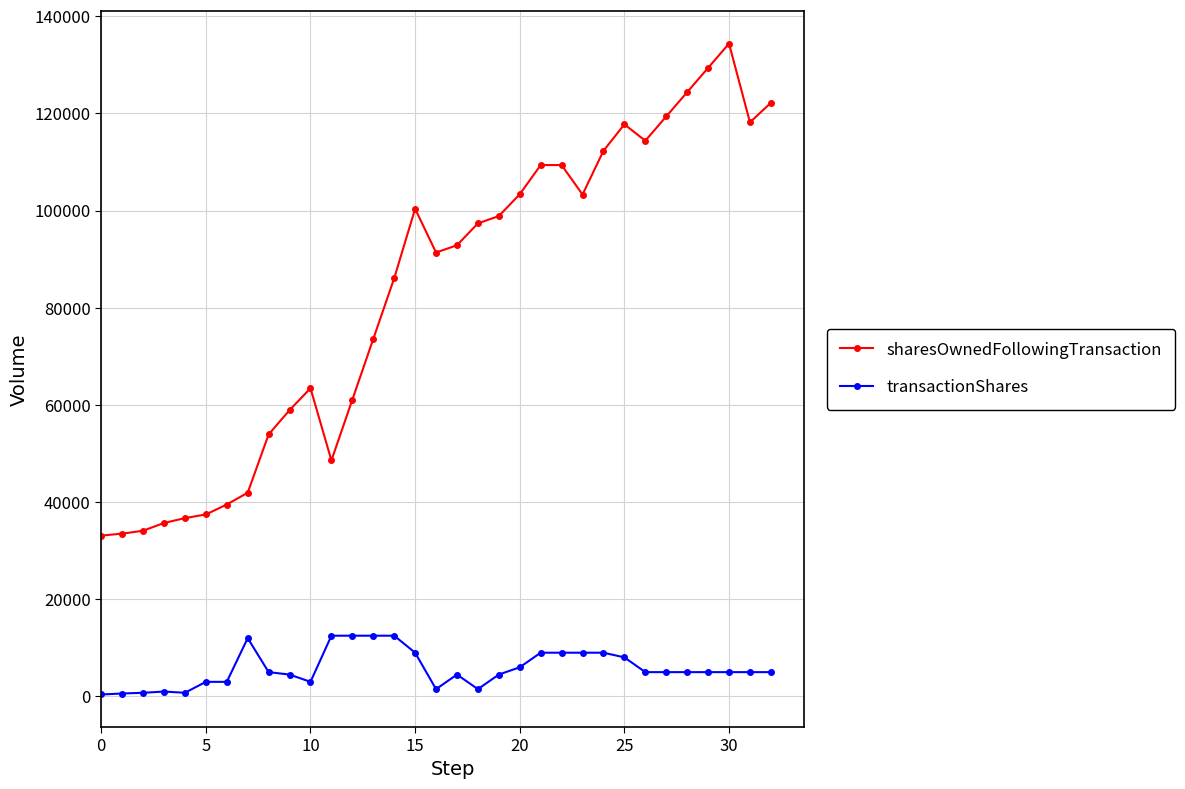

What are all the series names shown in the legend?

sharesOwnedFollowingTransaction, transactionShares